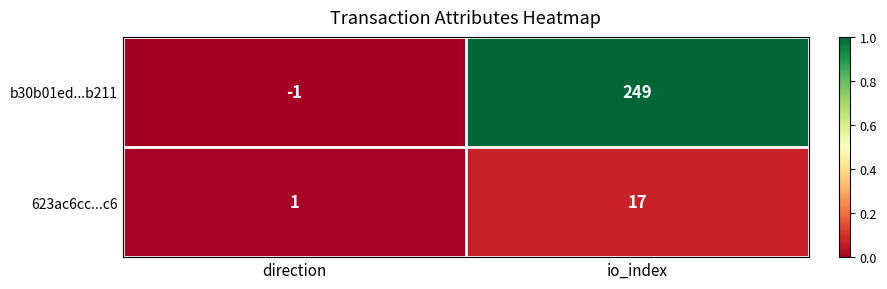

The b30b01ed...b211 series shows 0 at direction. True or false?

False